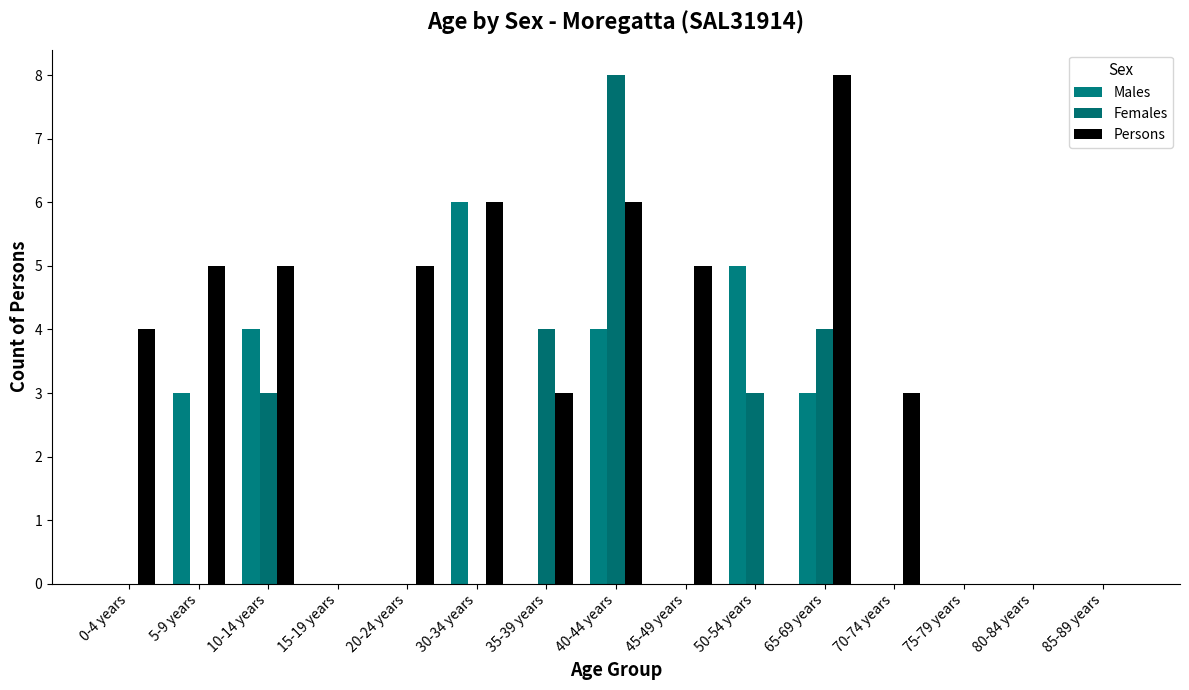

Reading right to left, what are all the values shown in this chart?

Males: 85-89 years=0	80-84 years=0	75-79 years=0	70-74 years=0	65-69 years=3	50-54 years=5	45-49 years=0	40-44 years=4	35-39 years=0	30-34 years=6	20-24 years=0	15-19 years=0	10-14 years=4	5-9 years=3	0-4 years=0
Females: 85-89 years=0	80-84 years=0	75-79 years=0	70-74 years=0	65-69 years=4	50-54 years=3	45-49 years=0	40-44 years=8	35-39 years=4	30-34 years=0	20-24 years=0	15-19 years=0	10-14 years=3	5-9 years=0	0-4 years=0
Persons: 85-89 years=0	80-84 years=0	75-79 years=0	70-74 years=3	65-69 years=8	50-54 years=0	45-49 years=5	40-44 years=6	35-39 years=3	30-34 years=6	20-24 years=5	15-19 years=0	10-14 years=5	5-9 years=5	0-4 years=4